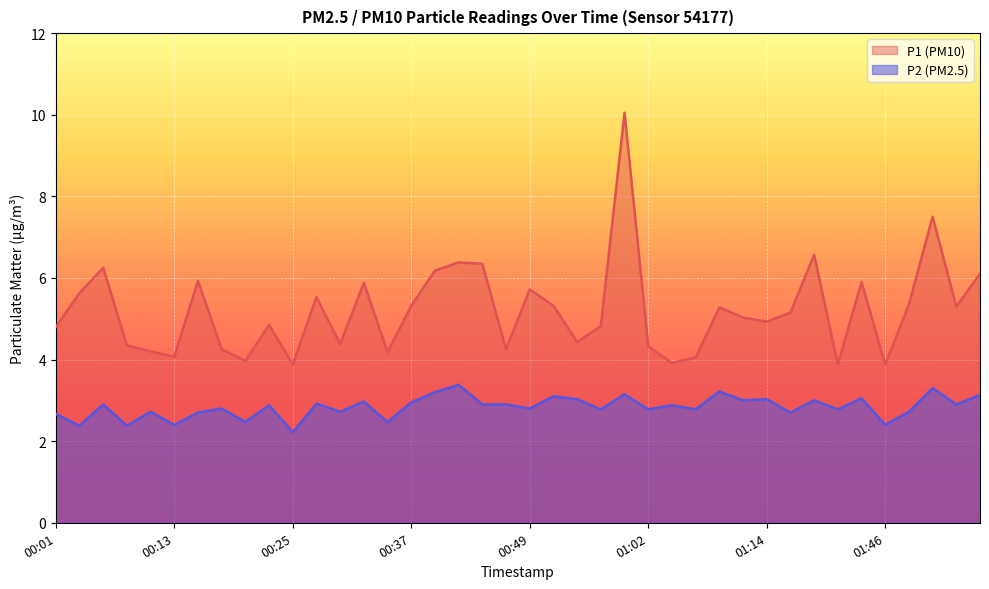

Which category has the highest value in the P1 series?

00:59